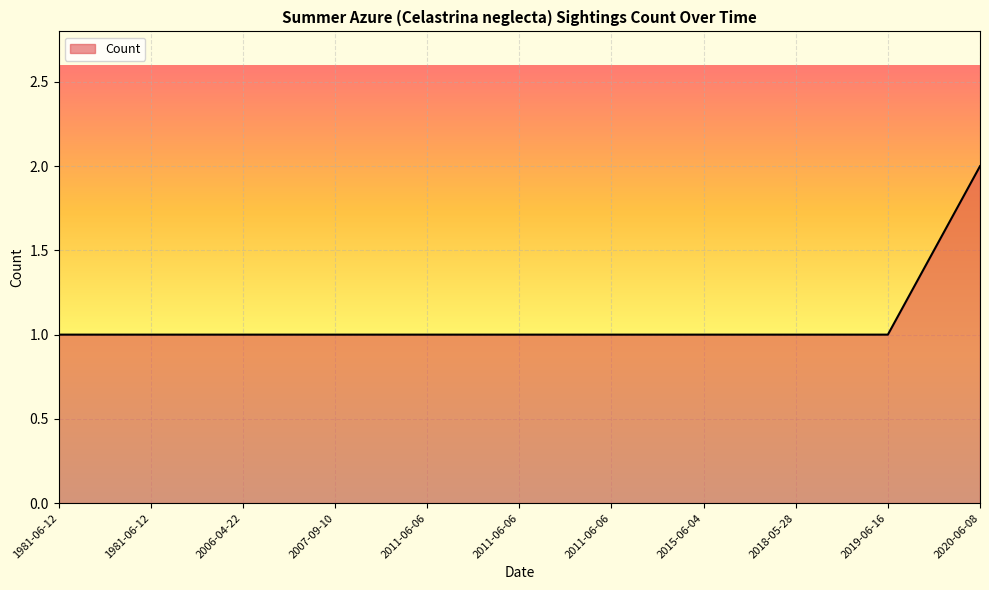

What is the sum of the values at 1981-06-12 and 2018-05-28?

2